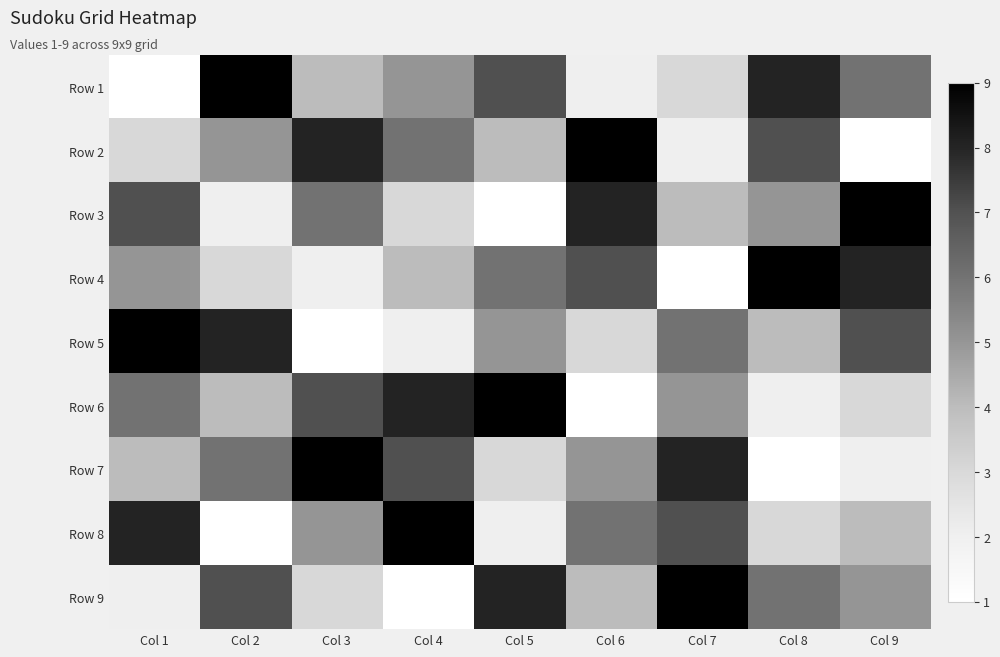

Which series has the largest total across all categories?

Row 1